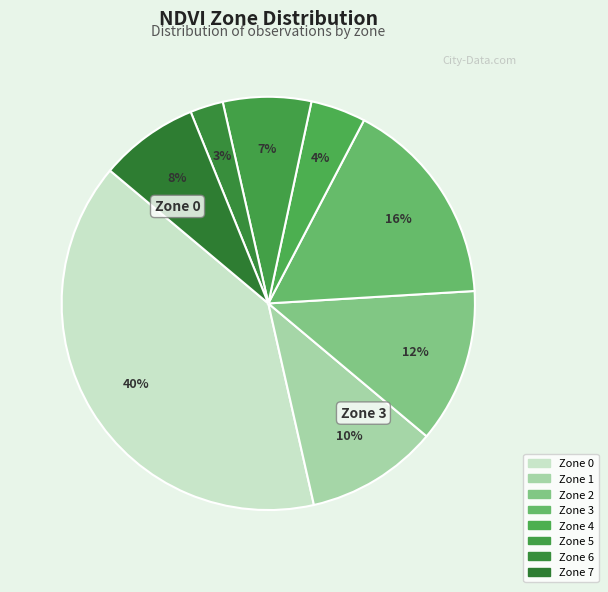

How many slices are in this pie chart?

8